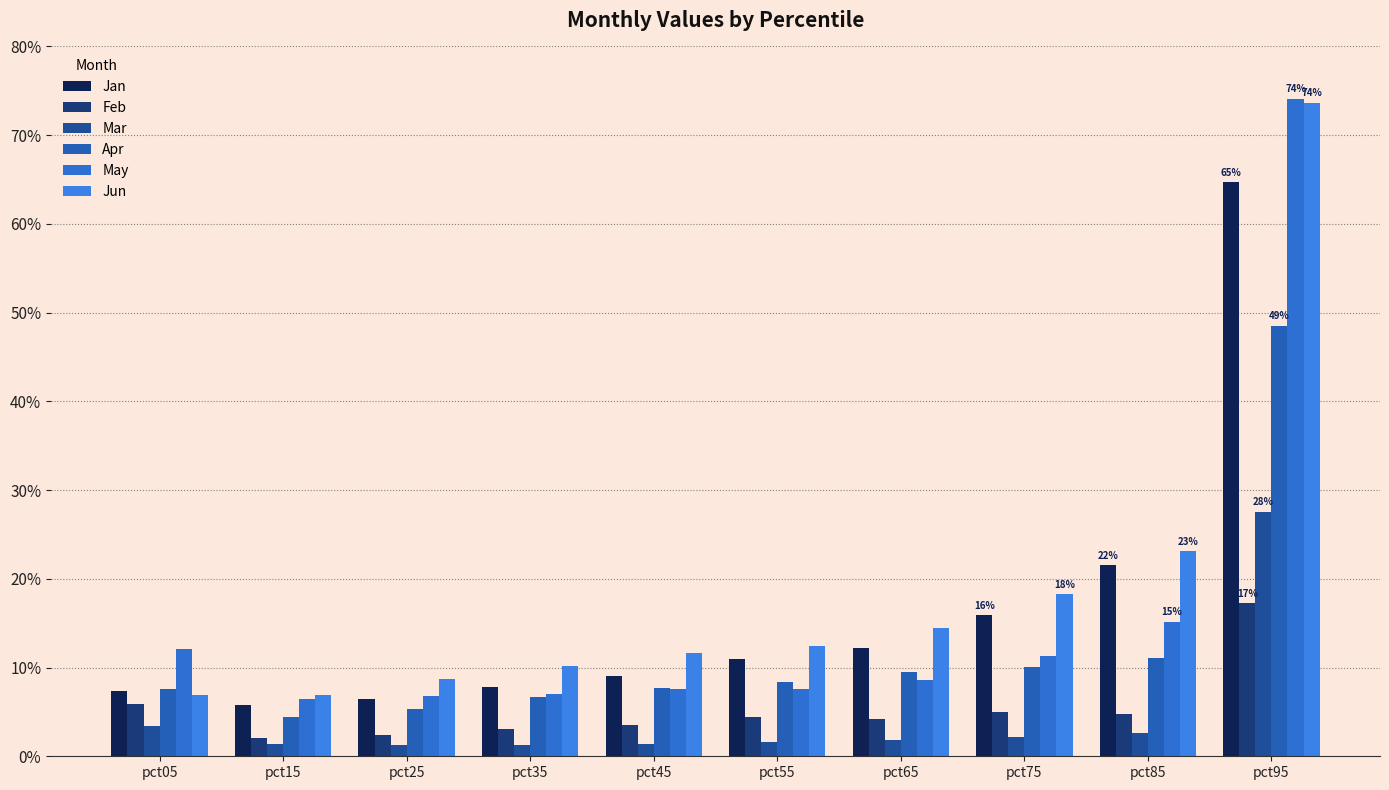

At which label does Mar reach its peak?

pct95